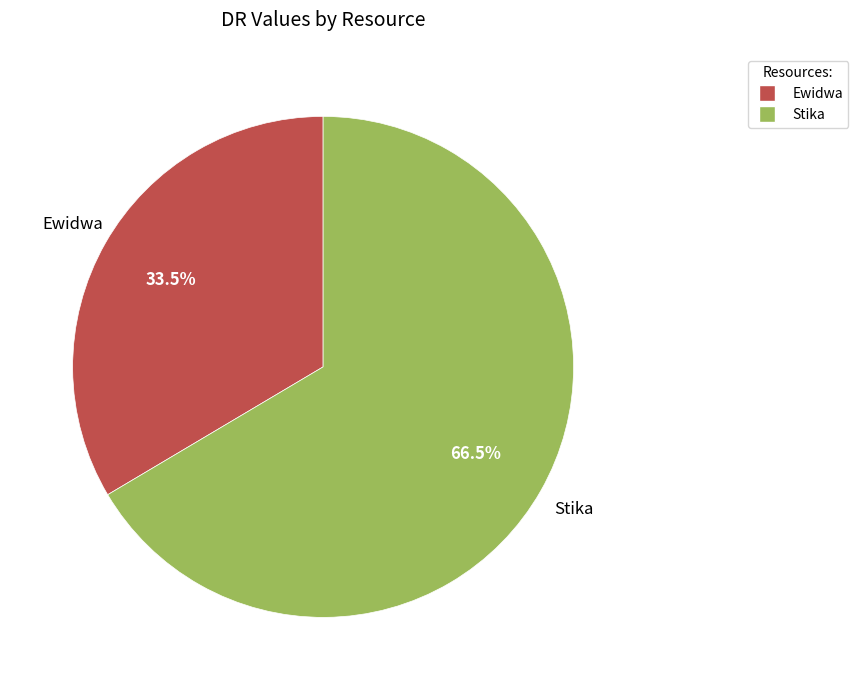

Is there any slice that represents more than half of the pie?

Yes